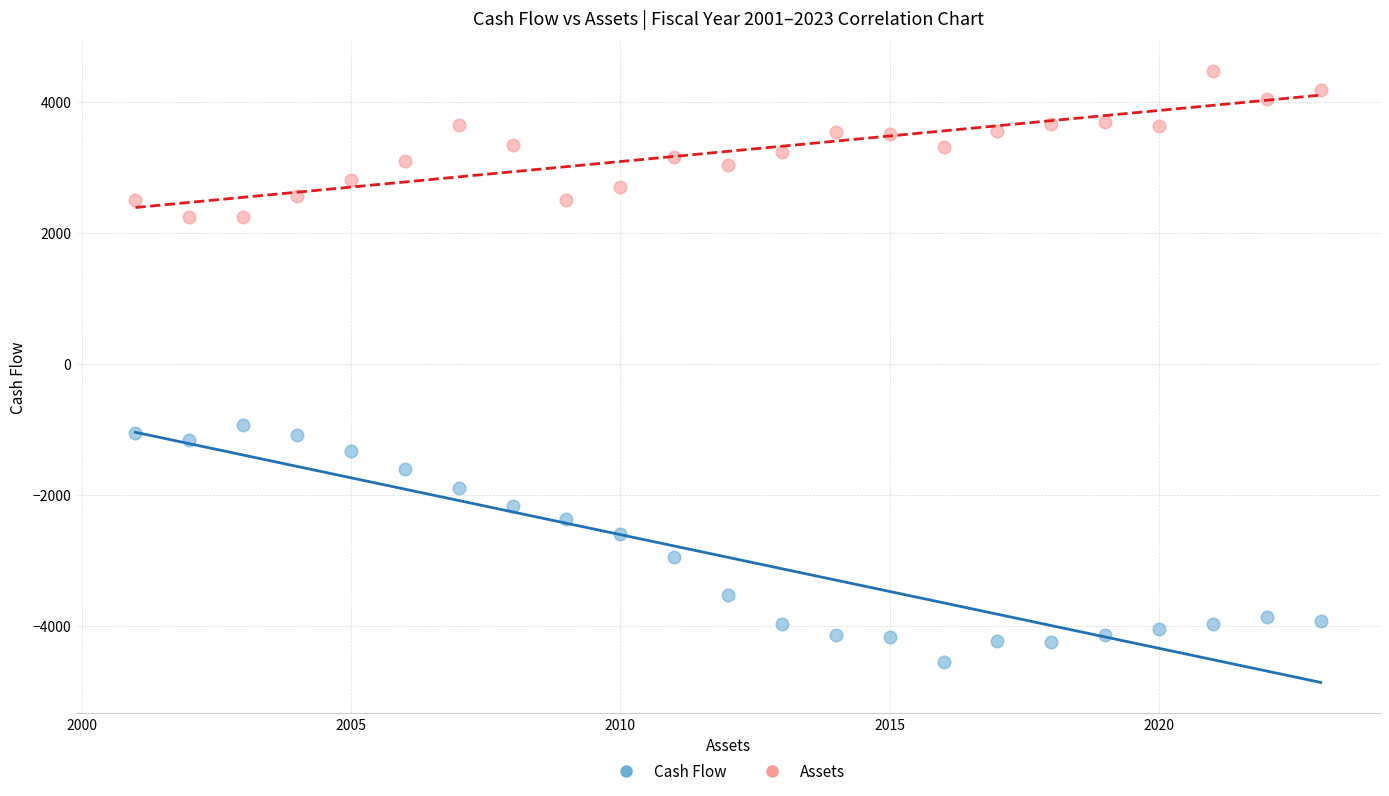

Across all data points, what is the range of X values (max minus min)?

22.0